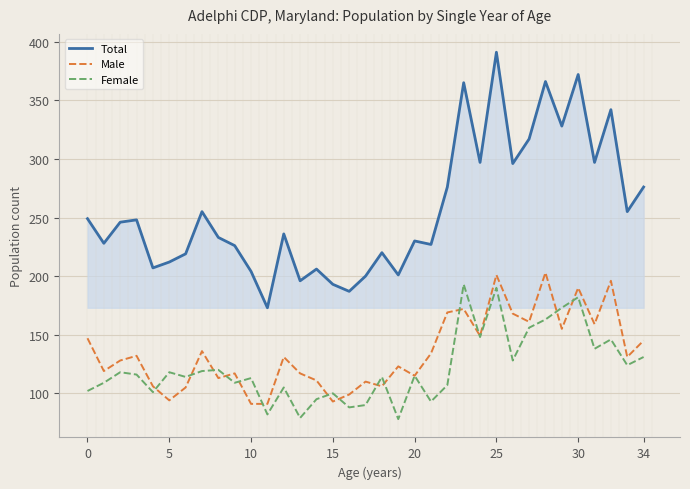

Which series has the largest range (max minus min)?

Total